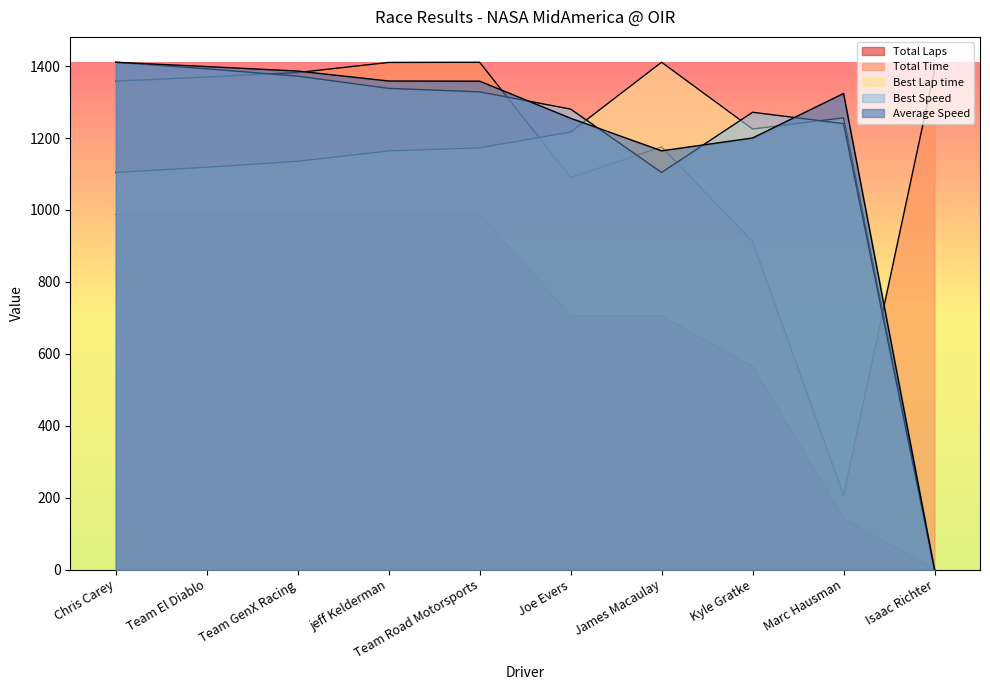

Rank the series by their maximum value, from highest to lowest.

Total Time, Best Lap time, Best Speed, Average Speed, Total Laps